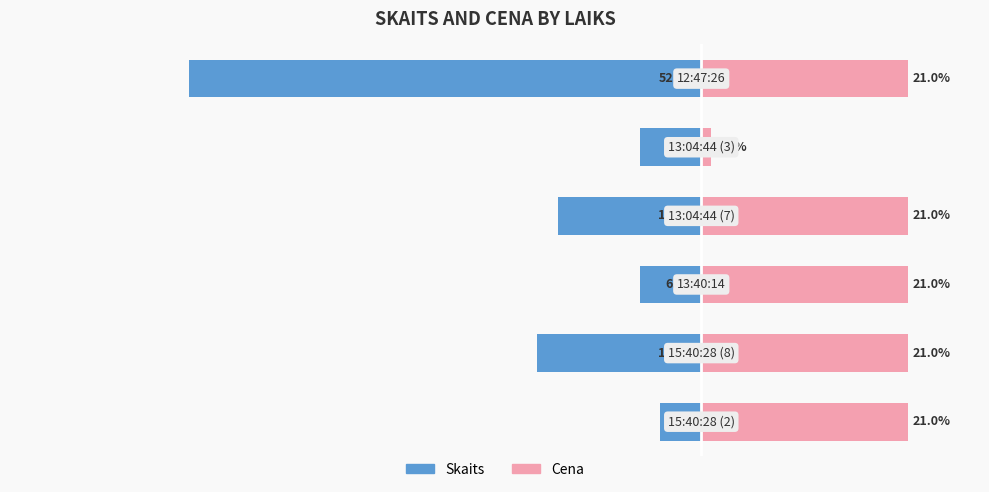

Reading left to right, list all the values displayed in this chart.

Skaits: -4.2	-16.7	-6.2	-14.6	-6.2	-52.1
Cena: 21.0	21.0	21.0	21.0	1.0	21.0